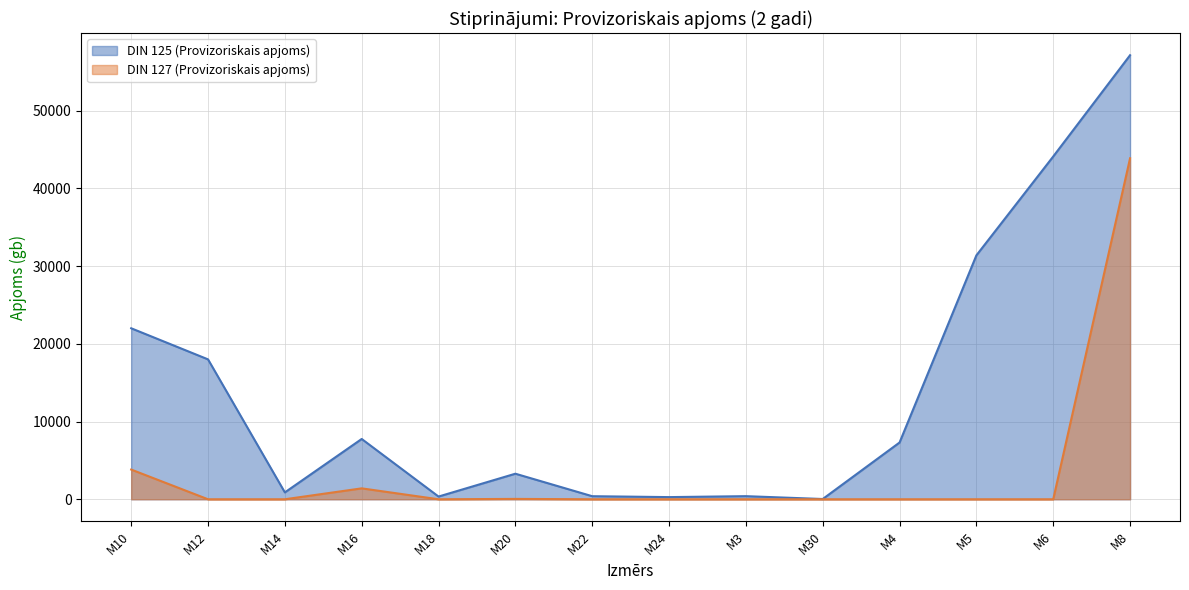

Reading right to left, extract all data points from this chart.

DIN 125 (Provizoriskais apjoms): M8=57131	M6=44103	M5=31382	M4=7302	M30=33	M3=400	M24=278	M22=395	M20=3289	M18=350	M16=7758	M14=885	M12=18000	M10=22000
DIN 127 (Provizoriskais apjoms): M8=43870	M6=0	M5=0	M4=0	M30=0	M3=0	M24=0	M22=0	M20=47	M18=0	M16=1404	M14=0	M12=0	M10=3822